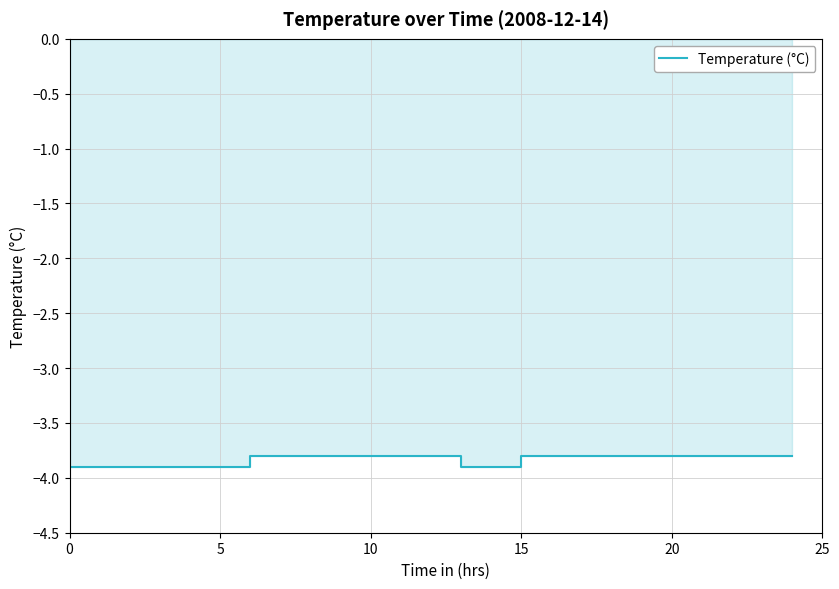

Is it true that the value at 11 is -5.1?

False